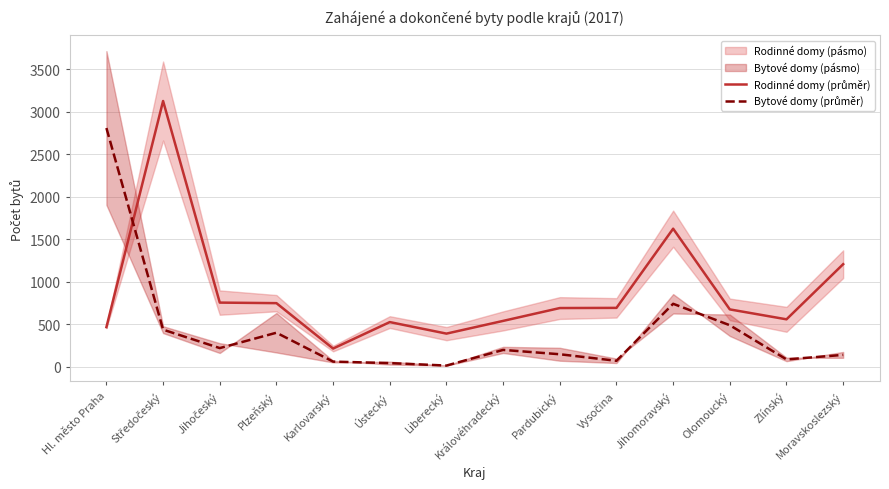

Reading left to right, transcribe all the data shown in this chart.

Rodinné domy (průměr): 467.0	3124.0	755.0	748.5	215.0	526.0	390.5	540.0	691.0	693.0	1623.5	675.0	558.5	1206.5
Bytové domy (průměr): 2806.5	437.0	220.5	401.0	61.5	44.0	15.0	199.0	148.0	71.0	741.0	489.0	87.5	140.5